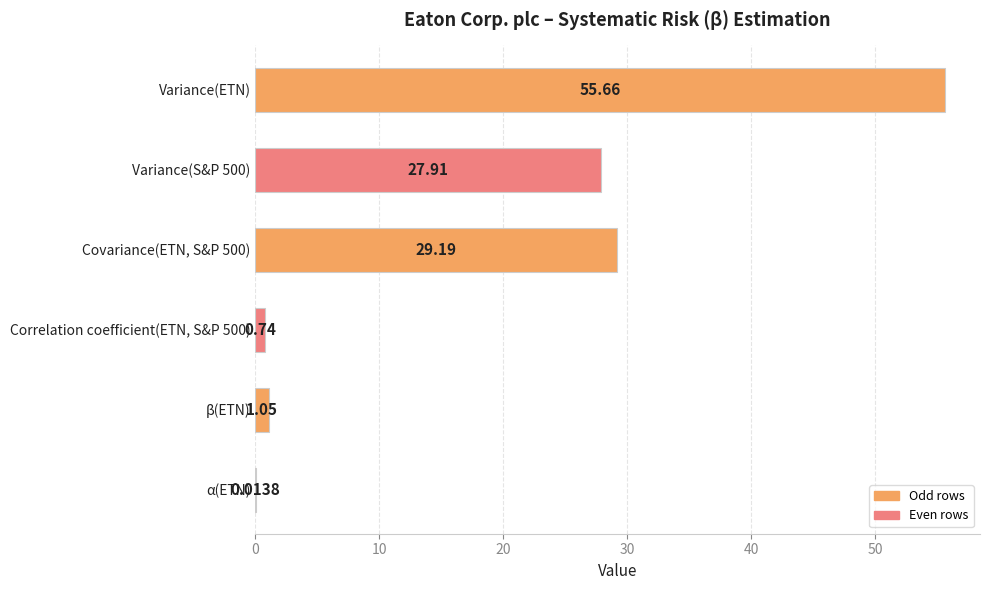

Approximately how many times larger is the value at Variance(S&P 500) compared to Covariance(ETN, S&P 500)?

1.0